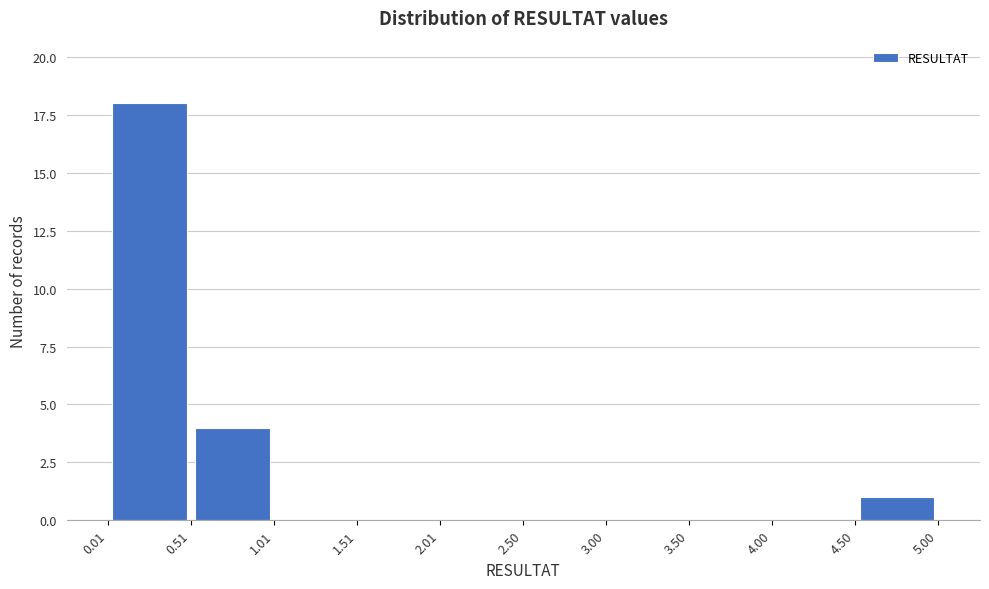

How tall is the bar that spans 4.50 to 5.00 on the x-axis? The values are not printed on the chart, so give them approximately, as read against the axis.

1